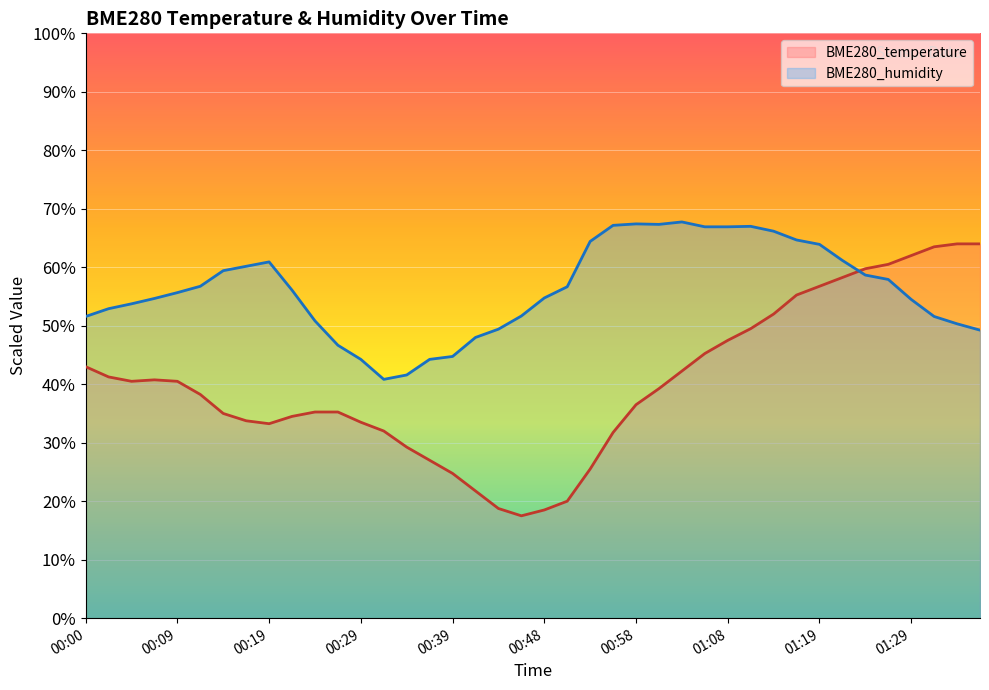

What is the difference between the second highest and second lowest values in the BME280_humidity series?

25.8